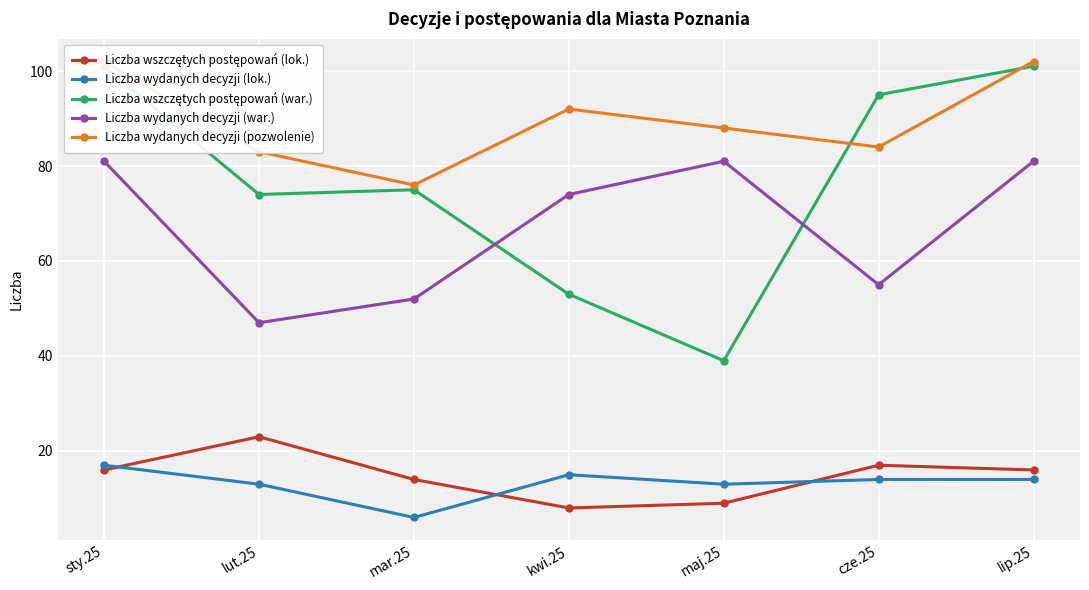

Which category has the highest value in the Liczba wydanych decyzji (war.) series?

sty.25